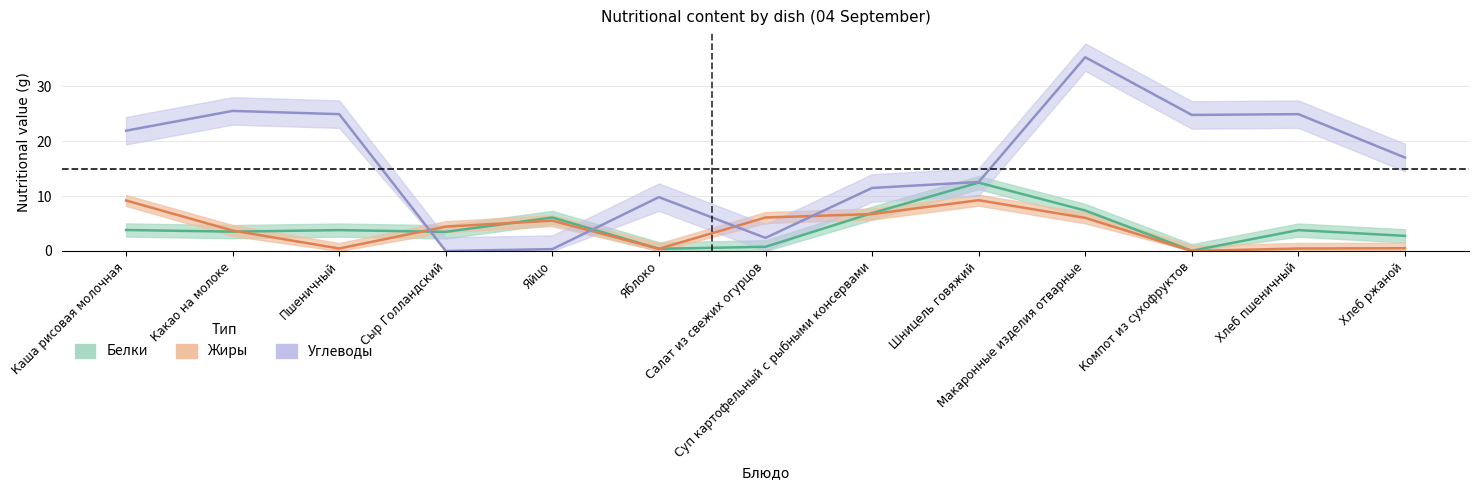

True or false: Жиры (Estimate based on partial data) and Углеводы (Forecast) intersect in this chart.

True